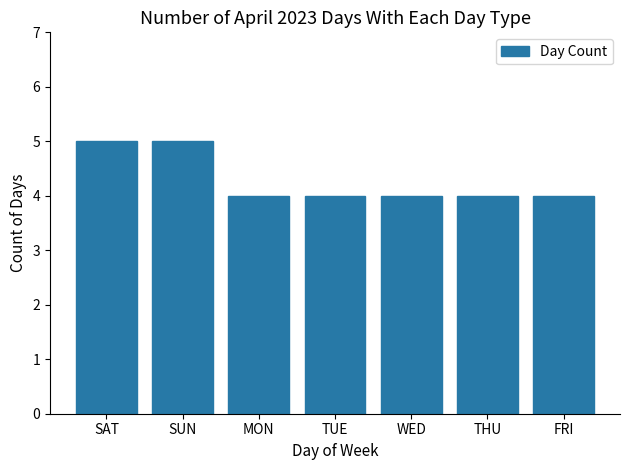

What is the ratio of the value at SUN to the value at SAT?

1.0